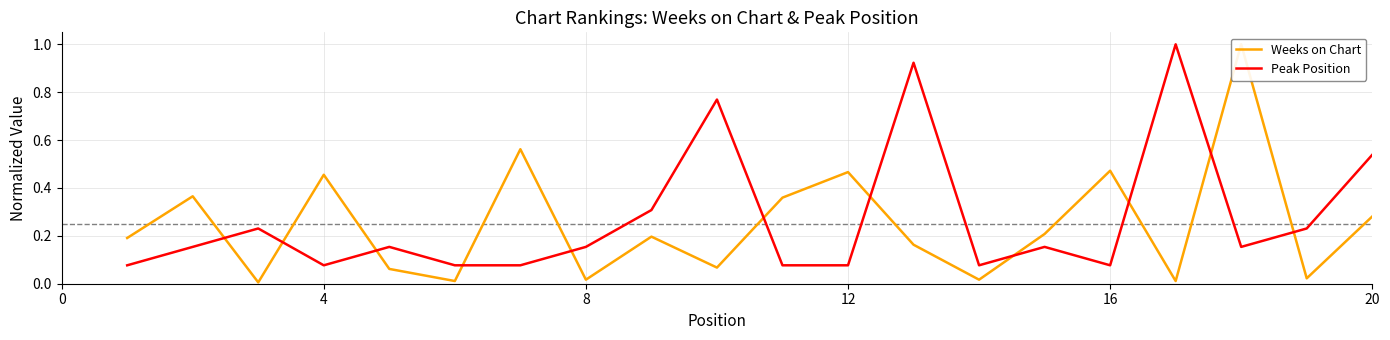

Is this an area chart (filled region under the line)?

No